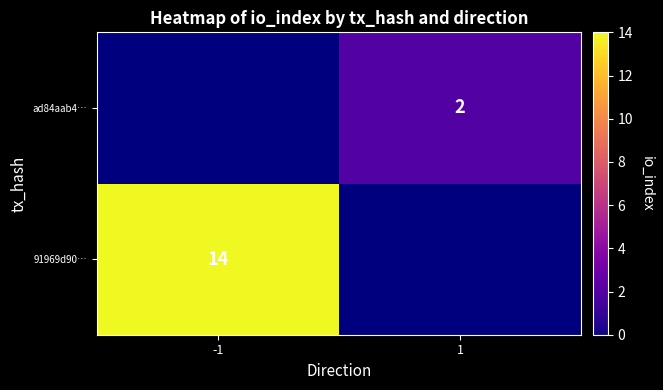

Is the value of 91969d90… at -1 greater than the value of ad84aab4… at 1?

Yes